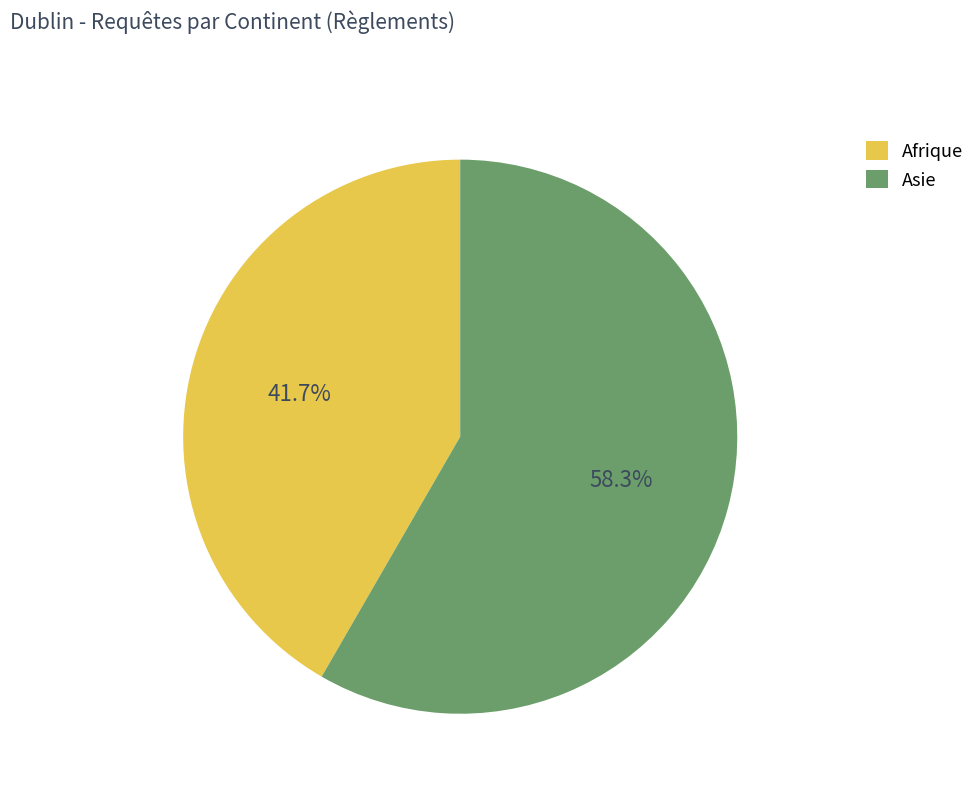

How many slices are in this pie chart?

2